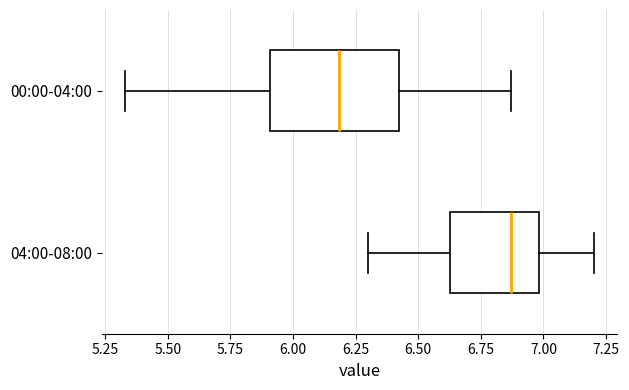

Reading bottom to top, transcribe this box plot: for each box, give where its median line is, the range the box spans, and where its two whiskers end, as read against the x-axis. The values are not printed on the chart, so give them approximately, as read against the axis.

04:00-08:00: median 6.85, box 6.65 to 7.00, whiskers 6.30 to 7.20
00:00-04:00: median 6.20, box 5.90 to 6.40, whiskers 5.35 to 6.85